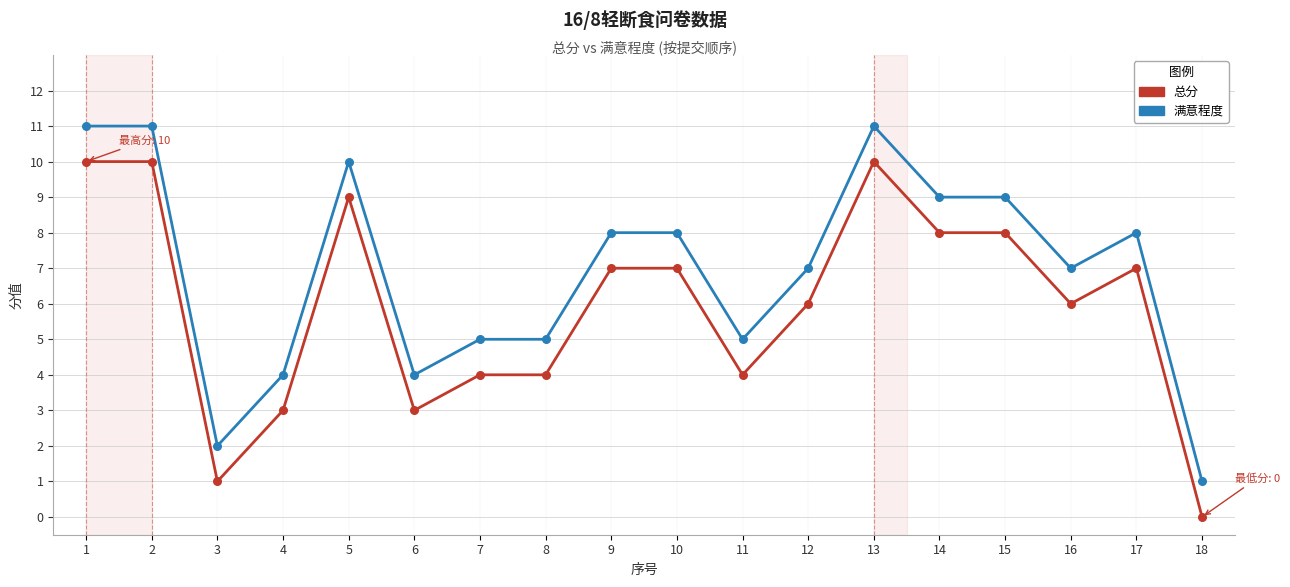

True or false: 满意程度 and 总分 intersect in this chart.

False